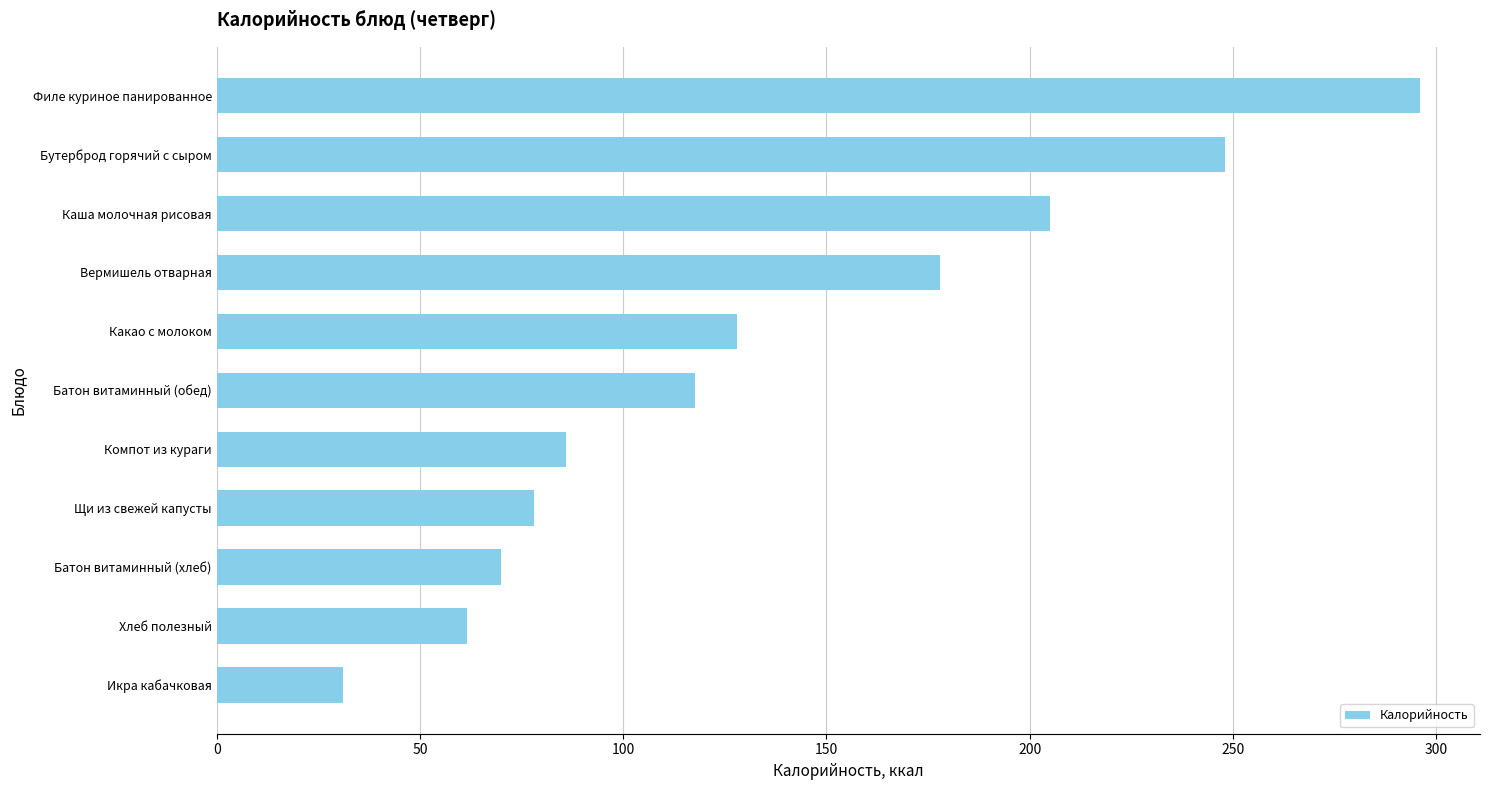

List the labels in order of value, smallest first.

Икра кабачковая, Хлеб полезный, Батон витаминный (хлеб), Щи из свежей капусты, Компот из кураги, Батон витаминный (обед), Какао с молоком, Вермишель отварная, Каша молочная рисовая, Бутерброд горячий с сыром, Филе куриное панированное